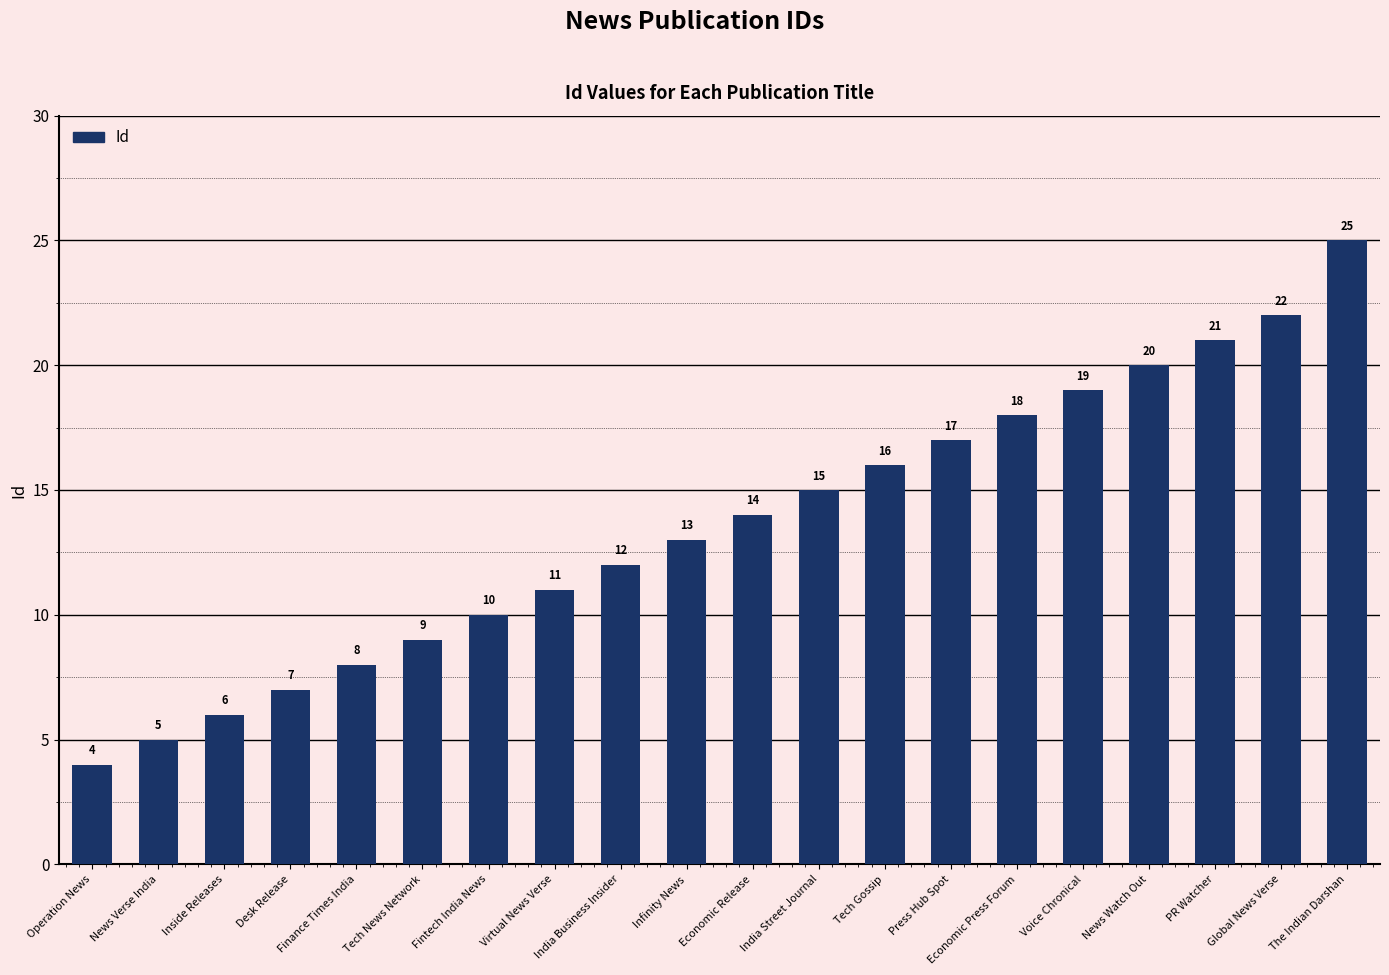

What is the sum of the values at India Street Journal and News Watch Out?

35